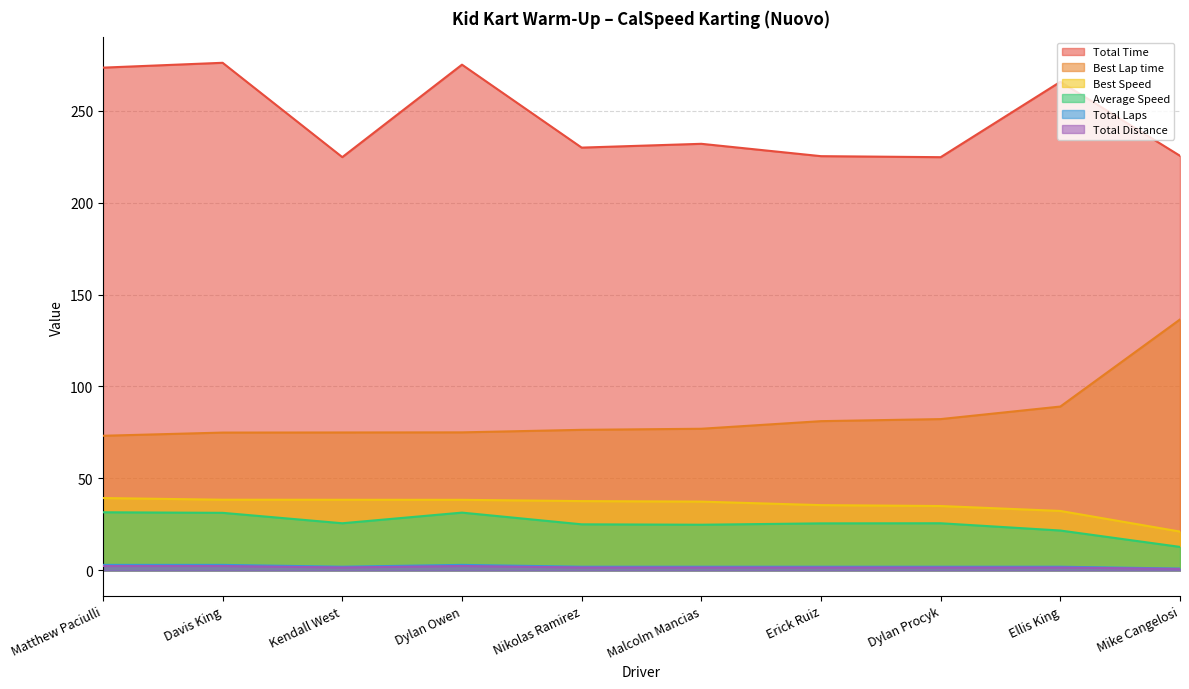

At which label is Best Lap time closest to 104?

Ellis King